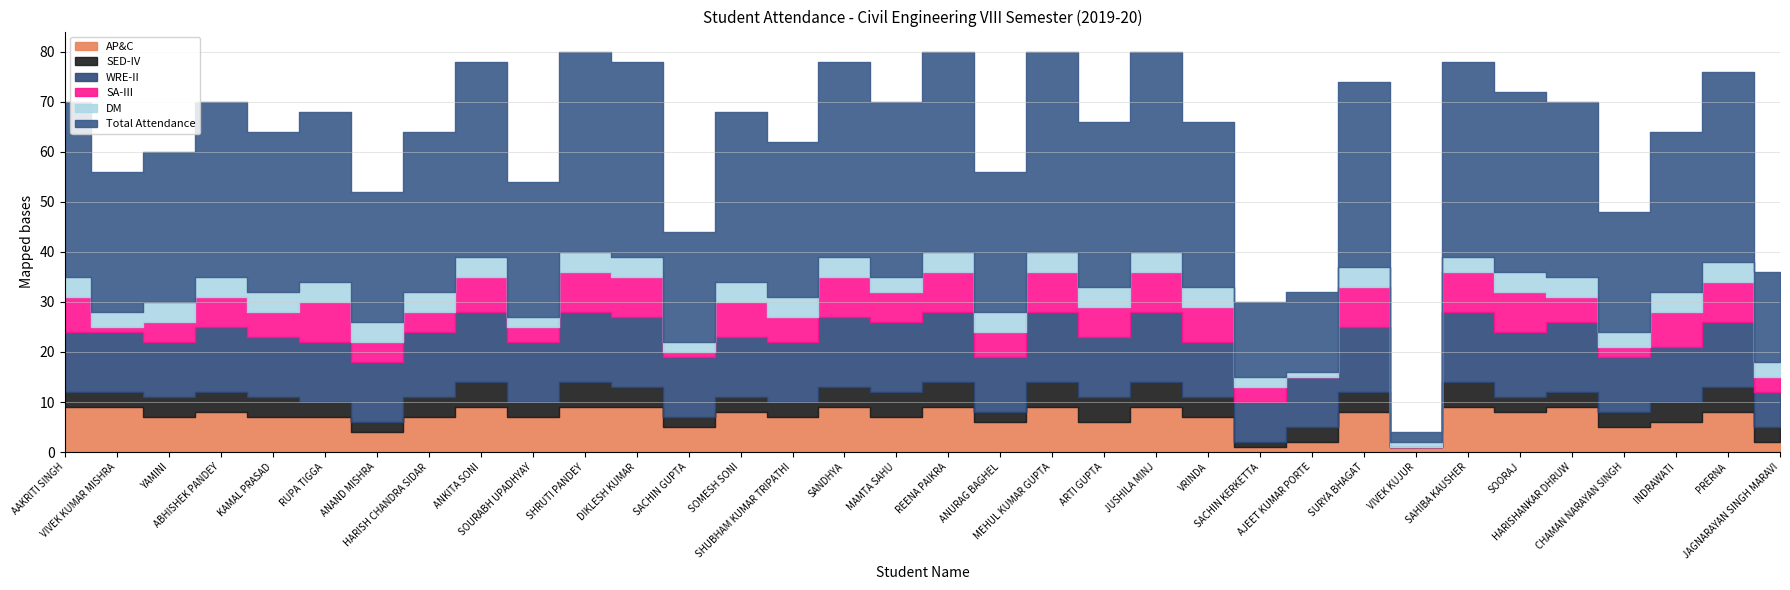

How many categories are shown in the chart?

34